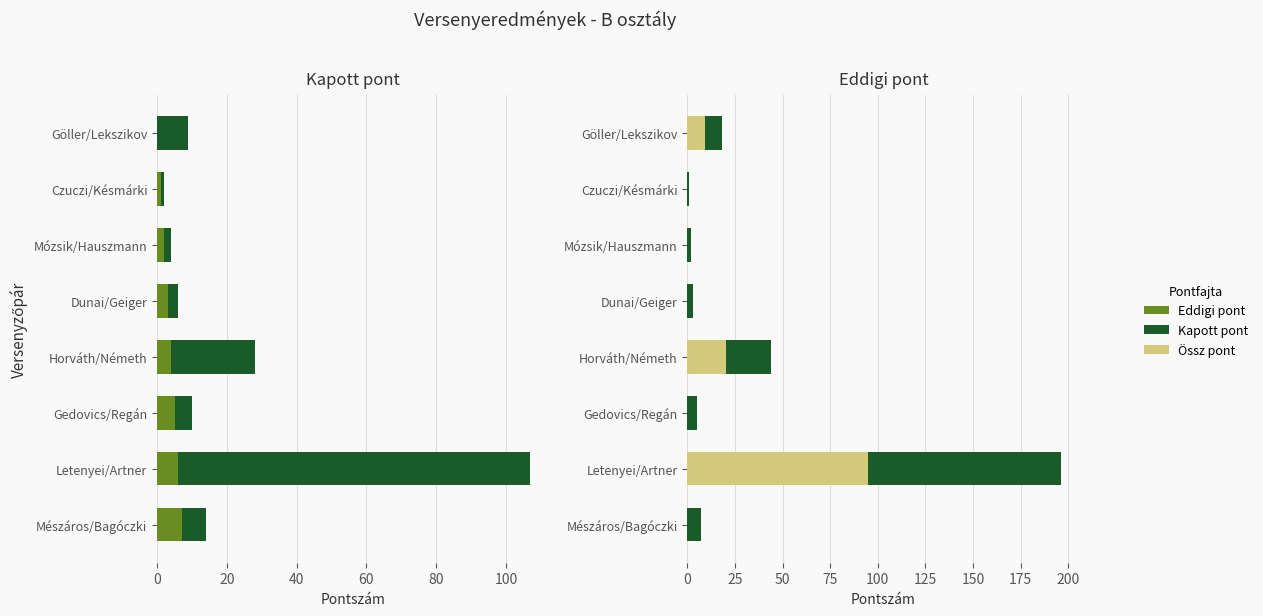

At how many categories does at least one series exceed 63?

1